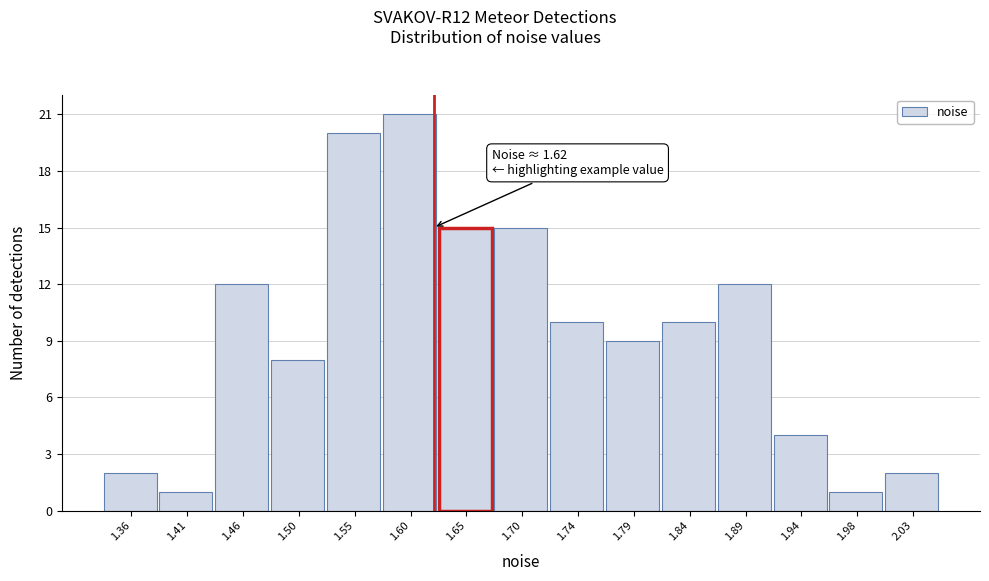

Which range on the x-axis has the tallest bar?

1.575 to 1.625